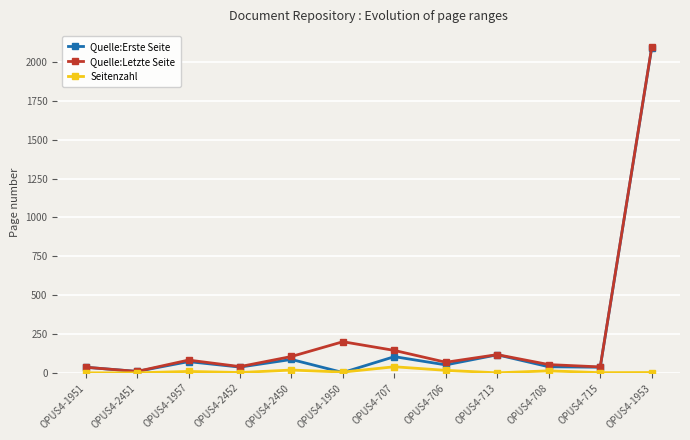

At which label does Quelle:Letzte Seite reach its minimum?

OPUS4-2451